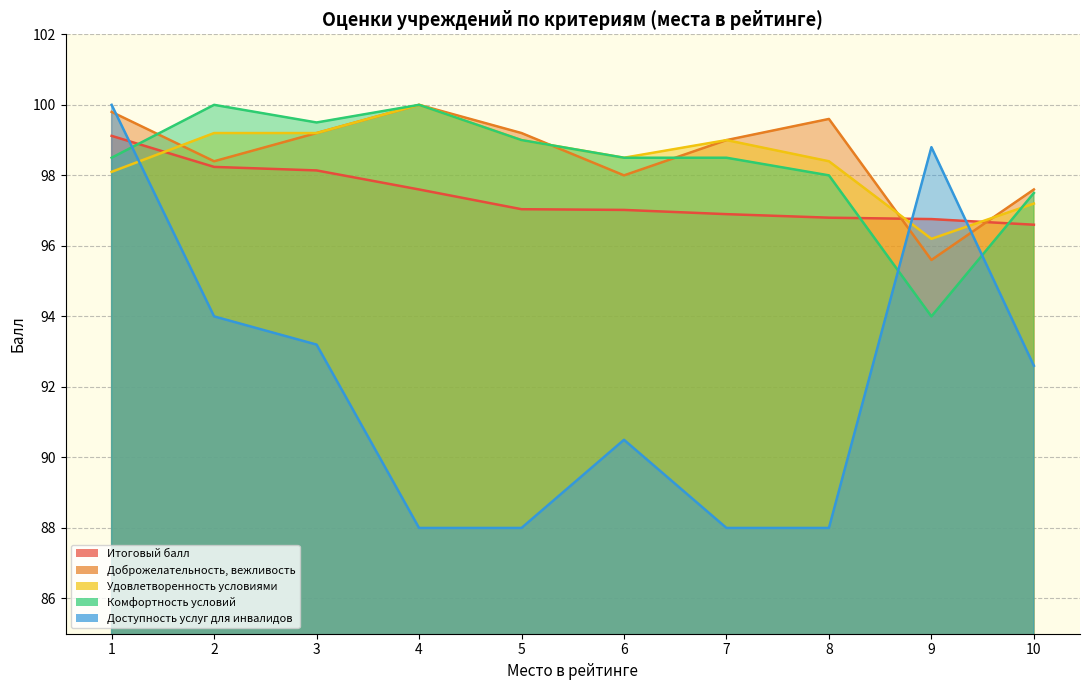

Reading left to right, list all the values displayed in this chart.

Итоговый балл: 99.1	98.2	98.1	97.6	97.0	97.0	96.9	96.8	96.8	96.6
Доброжелательность, вежливость: 99.8	98.4	99.2	100.0	99.2	98.0	99.0	99.6	95.6	97.6
Удовлетворенность условиями: 98.1	99.2	99.2	100.0	99.0	98.5	99.0	98.4	96.2	97.2
Комфортность условий: 98.5	100.0	99.5	100.0	99.0	98.5	98.5	98.0	94.0	97.5
Доступность услуг для инвалидов: 100.0	94.0	93.2	88.0	88.0	90.5	88.0	88.0	98.8	92.6